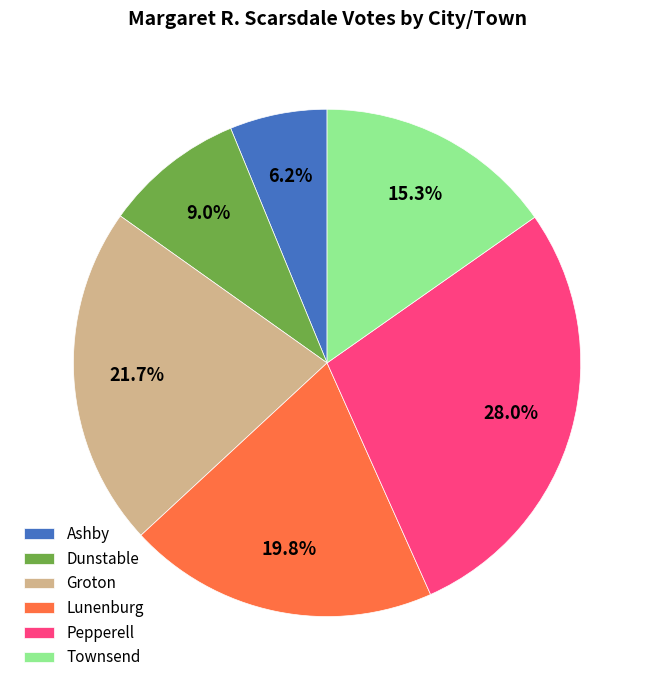

Approximately how many times larger is the value at Townsend compared to Lunenburg?

0.8